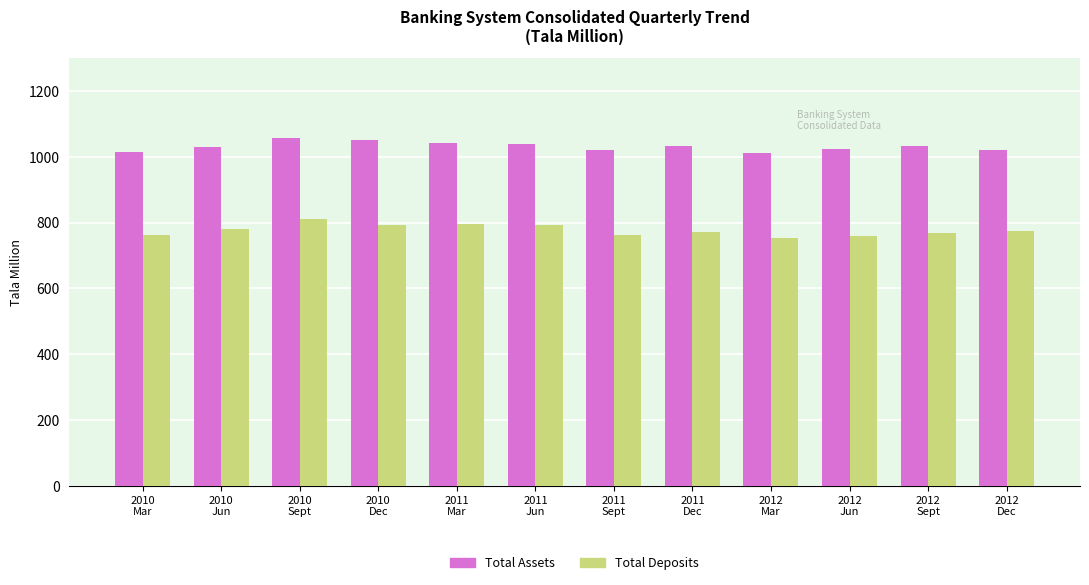

True or false: Total Deposits has a value of 240.7 at 2011
Mar.

False